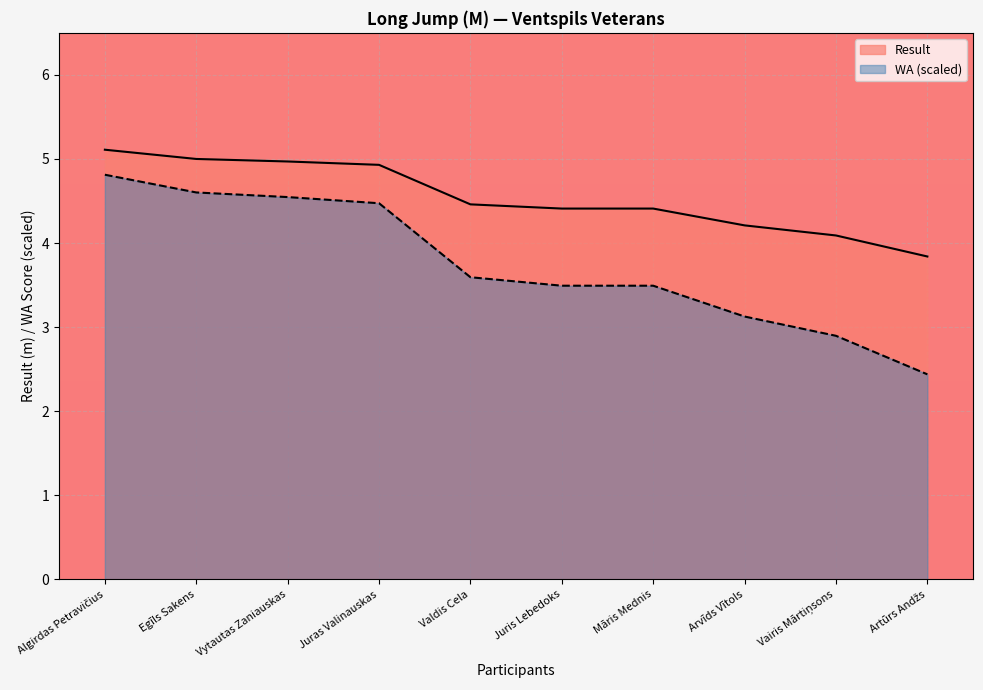

What is the lowest value of the WA series?

2.4